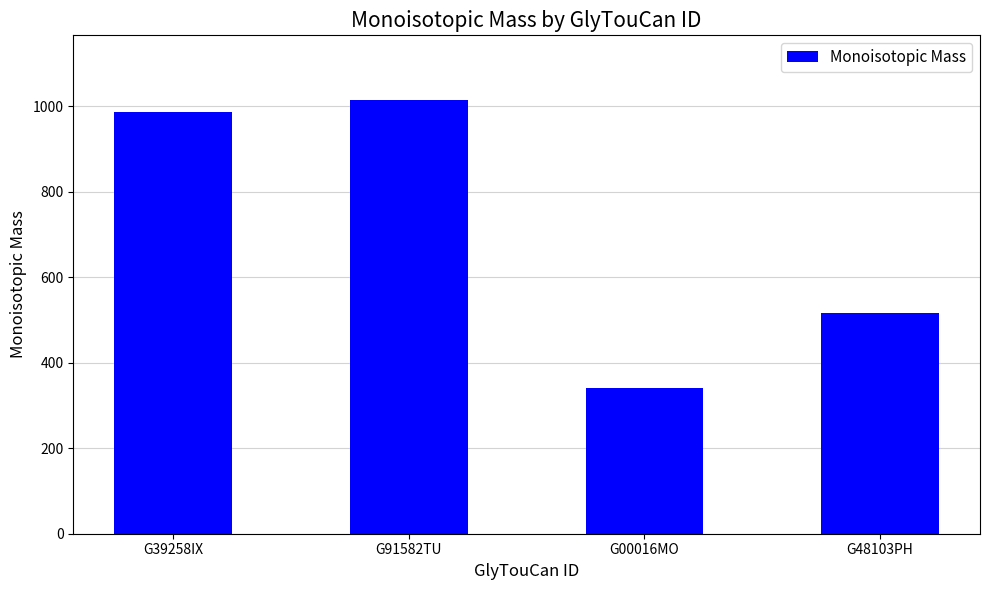

What is the change in value from G39258IX to G48103PH?

-470.2